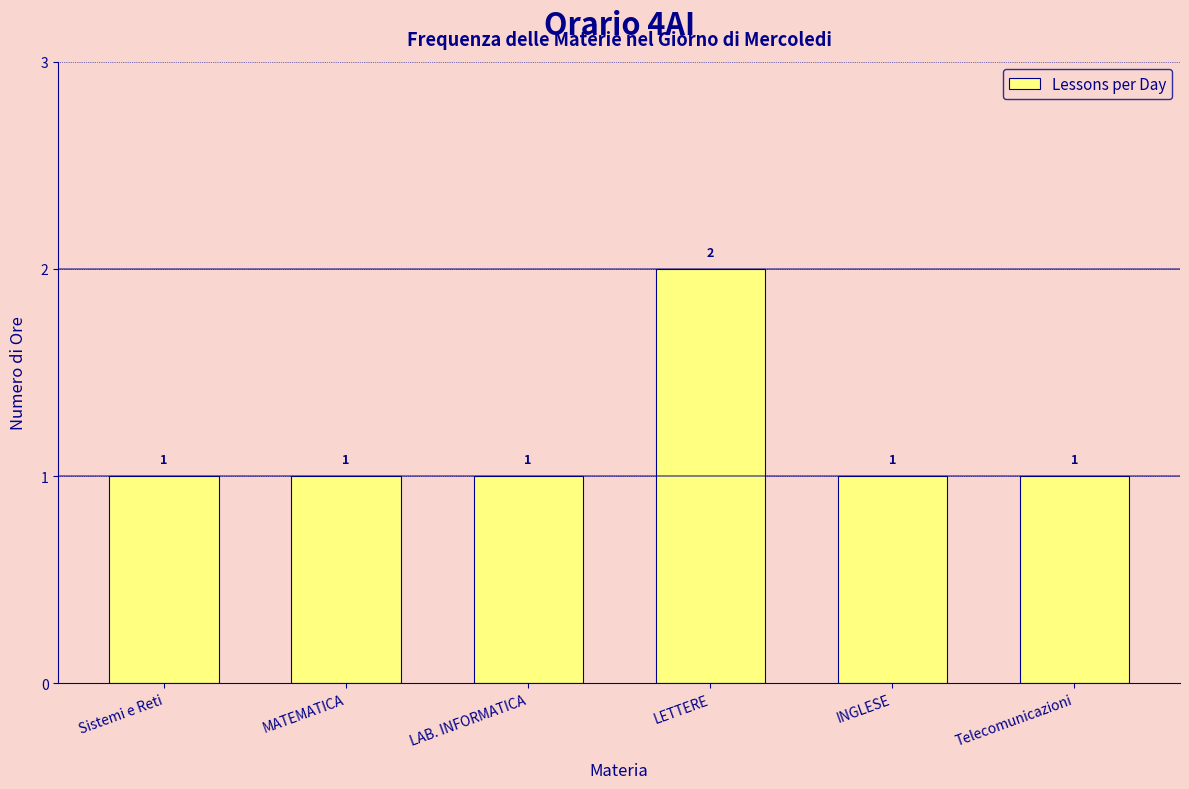

Which category has the highest value across all series?

LETTERE